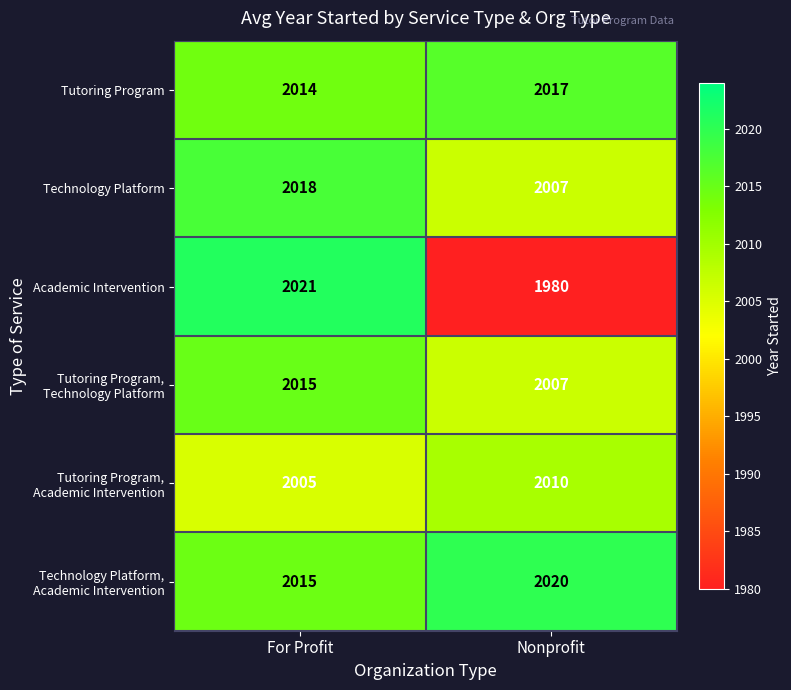

The value of Technology Platform at For Profit is 3558. True or false?

False